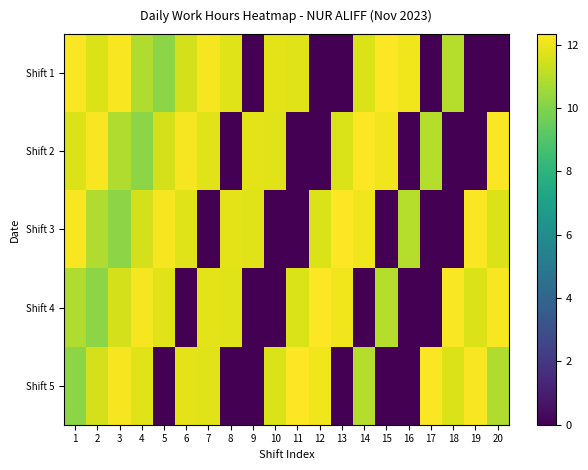

At which category does the chart reach its minimum across all series?

9